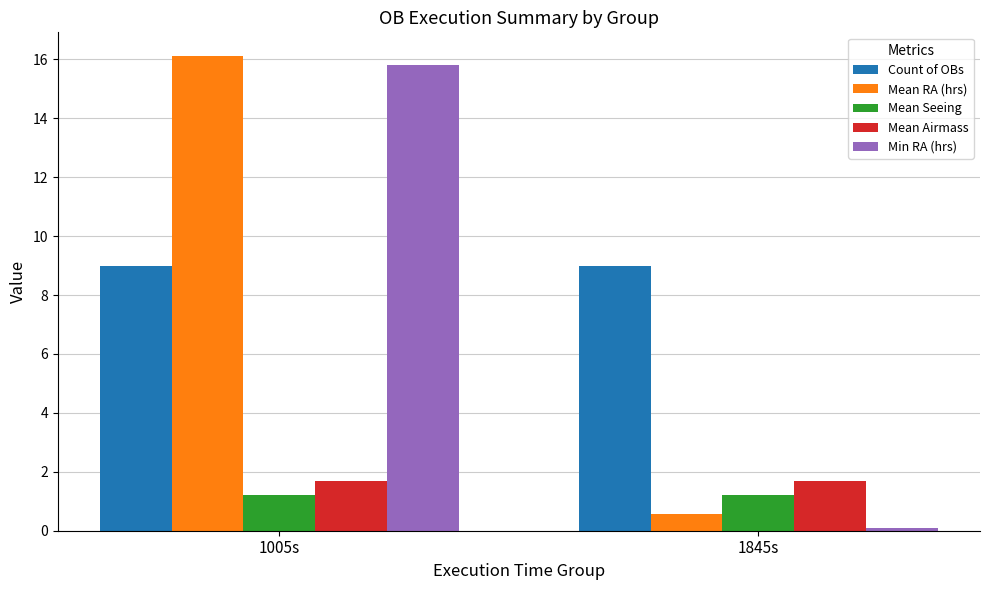

Rank the series by their maximum value, from highest to lowest.

Mean RA (hrs), Min RA (hrs), Count of OBs, Mean Airmass, Mean Seeing